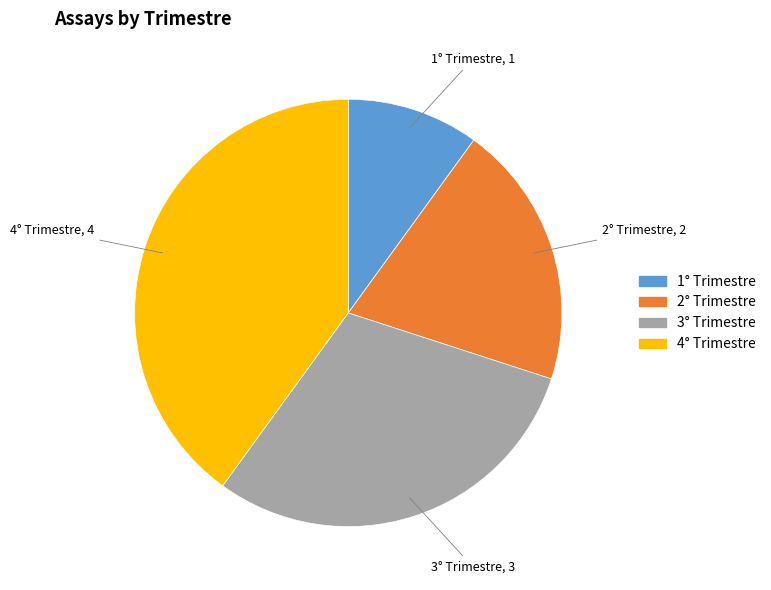

Combined, do 2° Trimestre and 1° Trimestre account for over 50%?

No